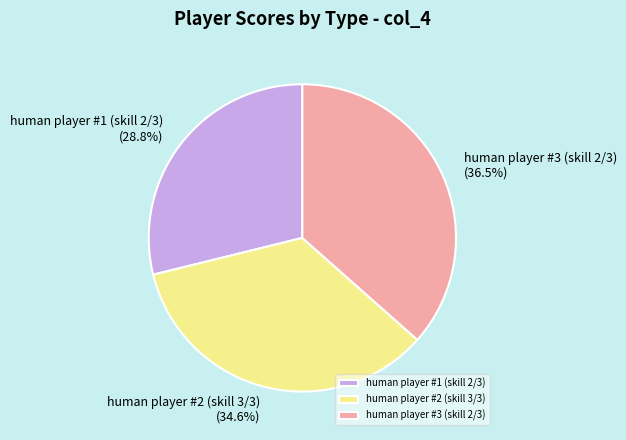

True or false: human player #2 (skill 3/3) accounts for 40% of the total.

False